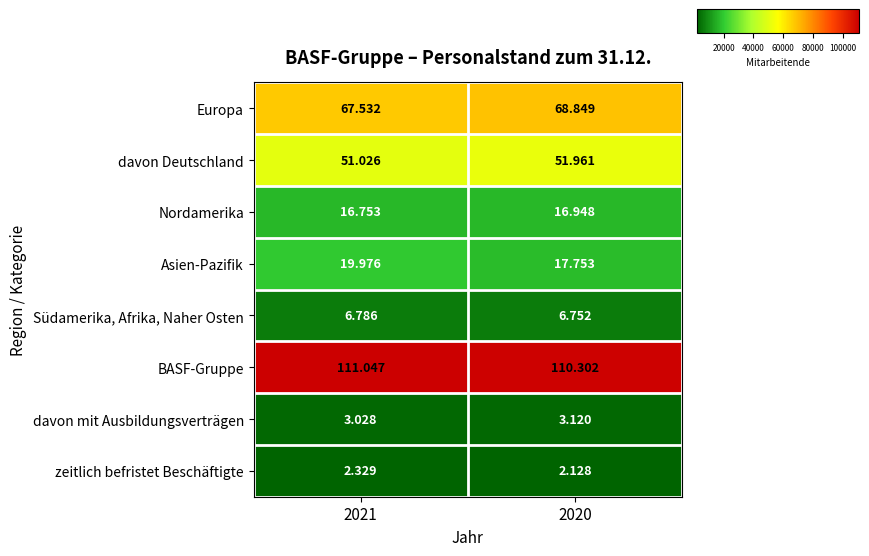

What is the spread (max minus min) of values at 2021?

108718